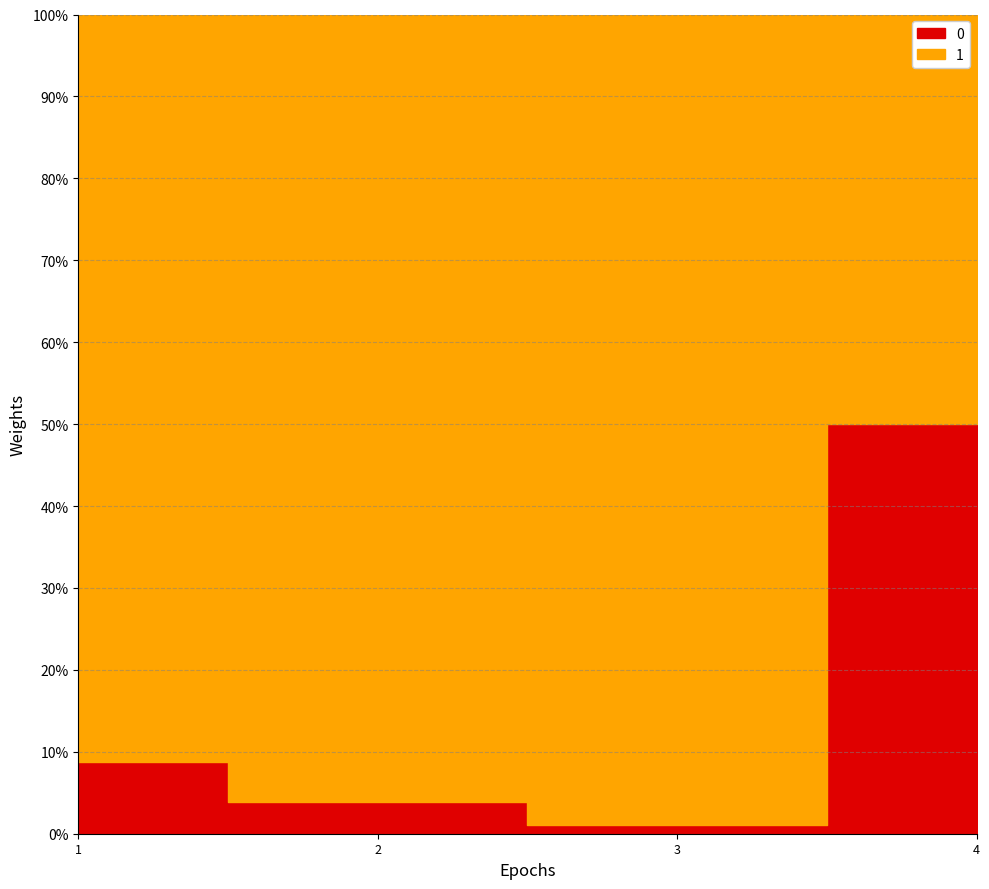

At which category is the sum across all series the highest?

4